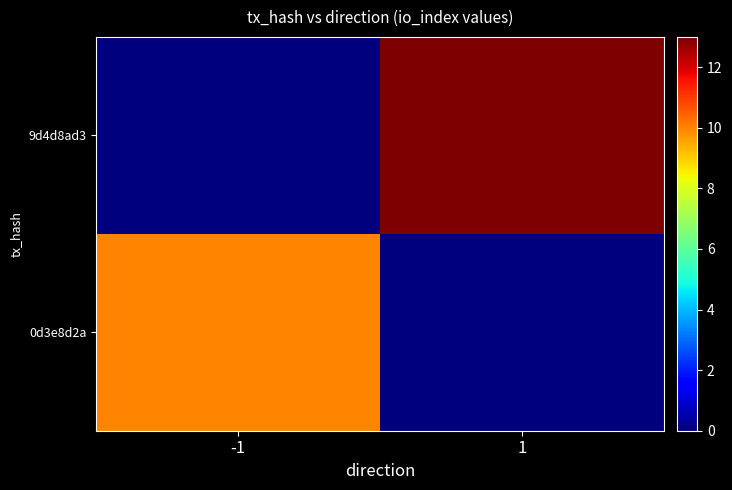

At which category is the sum across all series the highest?

1